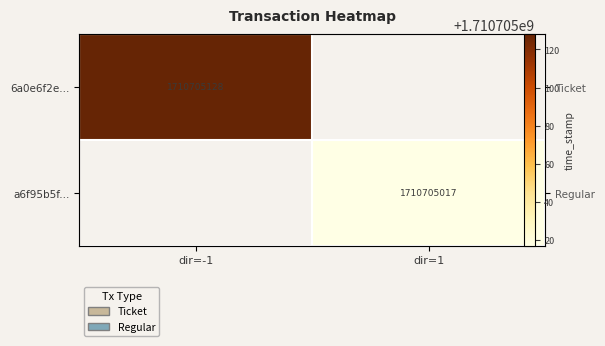

How many distinct data groups are displayed?

2